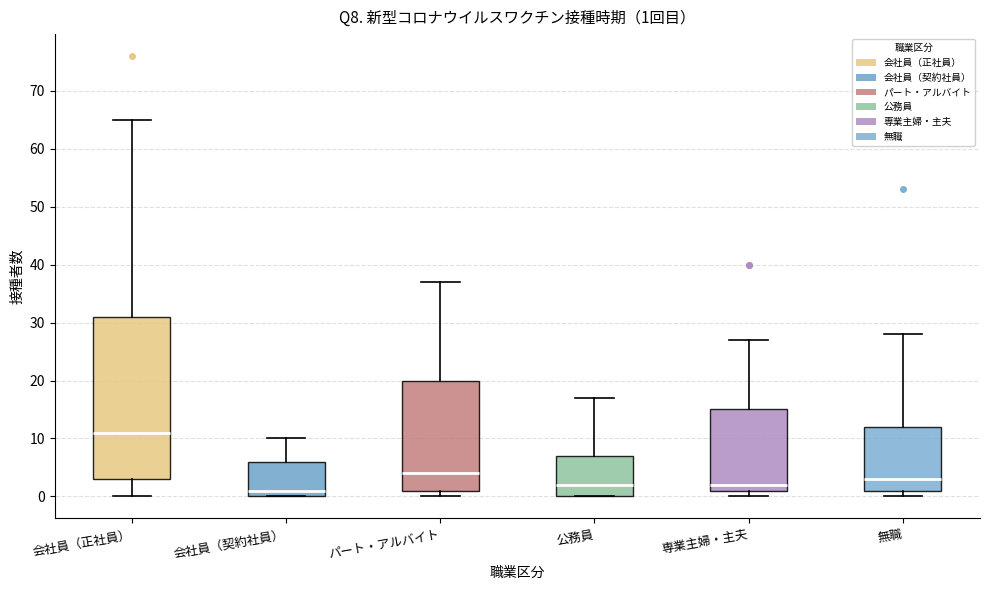

Which box's median line is the lowest?

会社員（契約社員）